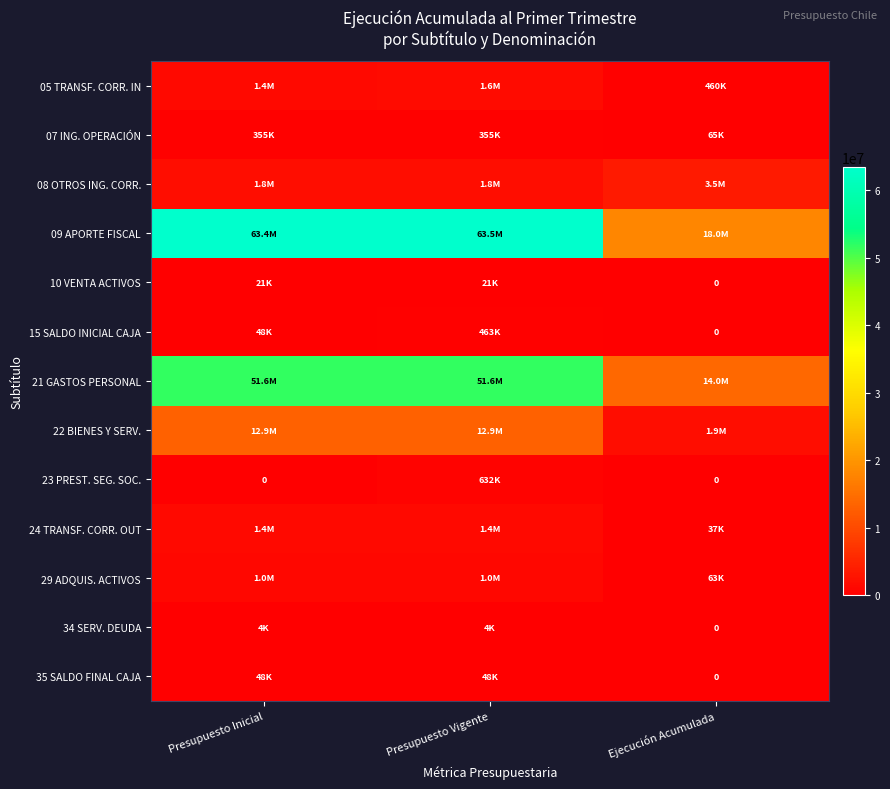

Count the number of data series in this chart.

13